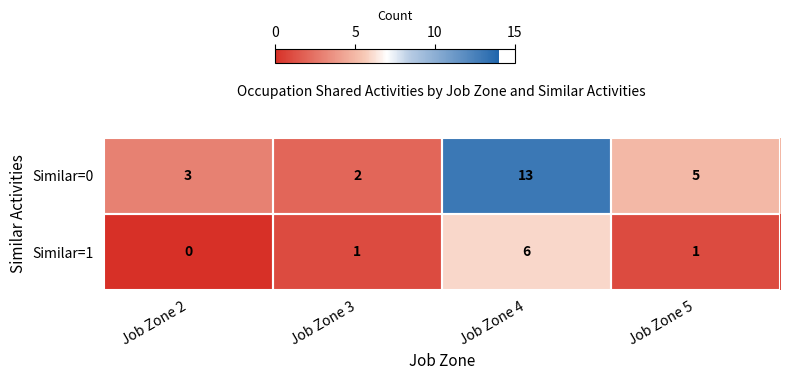

Which series has the widest spread of values?

Similar=0